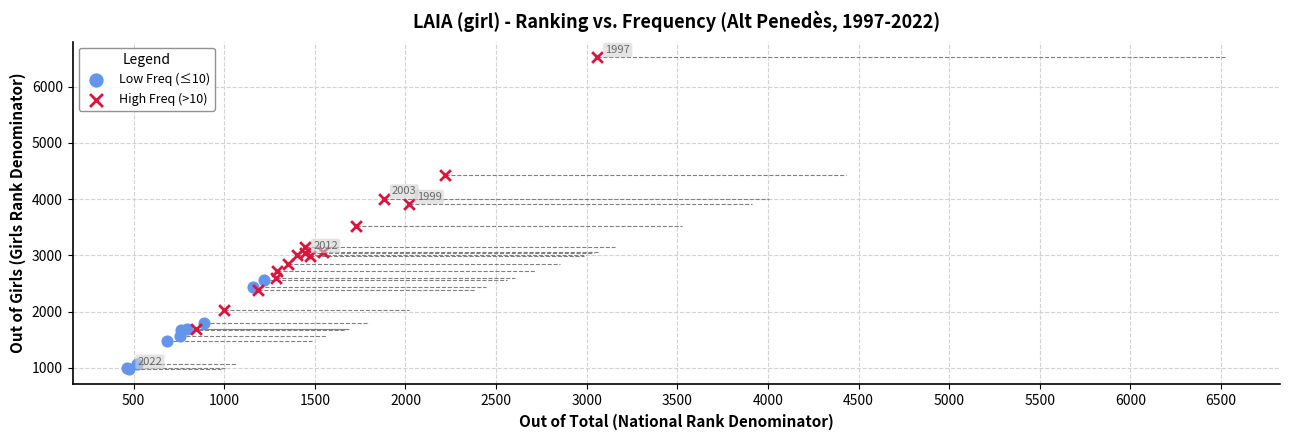

Which series reaches the maximum Y coordinate?

High Freq (>10)